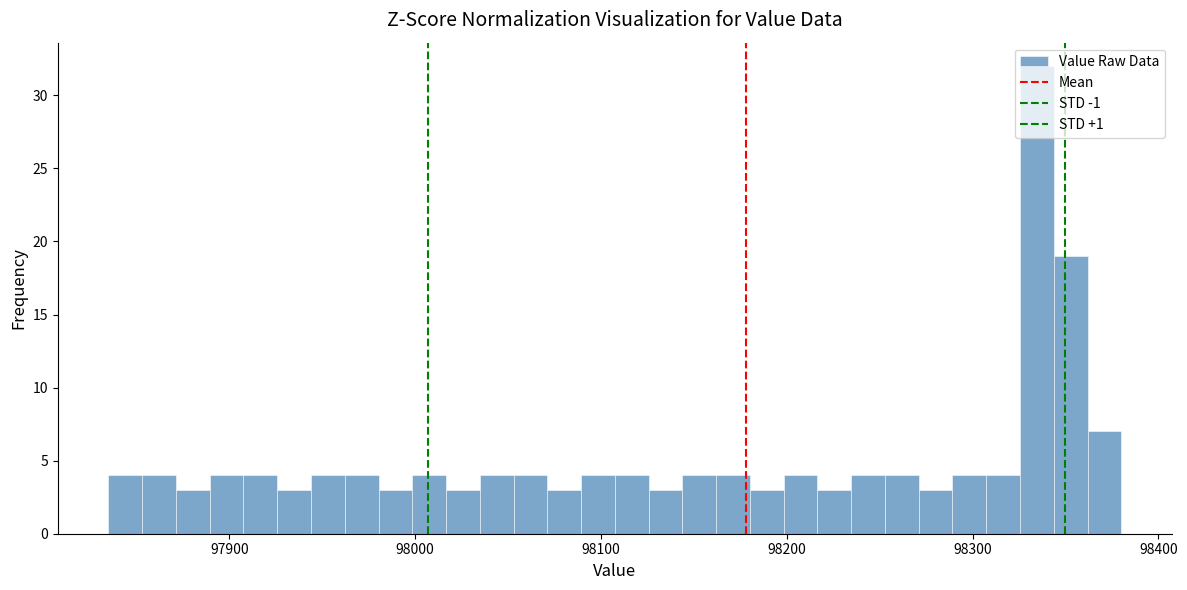

Read against the x-axis, roughly where is the centre of the tallest bar?

98330